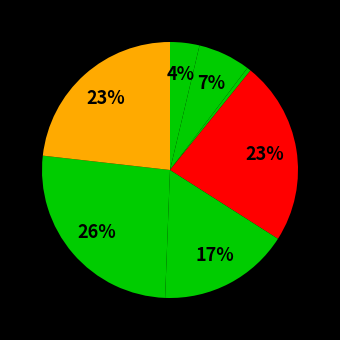

To the nearest percent, what is the difference between the largest and smallest slice percentages?

26%